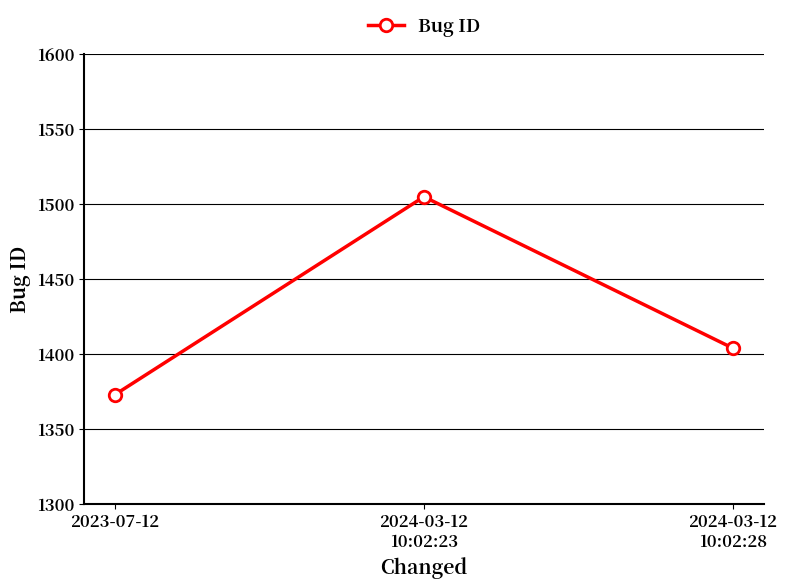

List the labels in order of value, smallest first.

2023-07-12, 2024-03-12
10:02:28, 2024-03-12
10:02:23